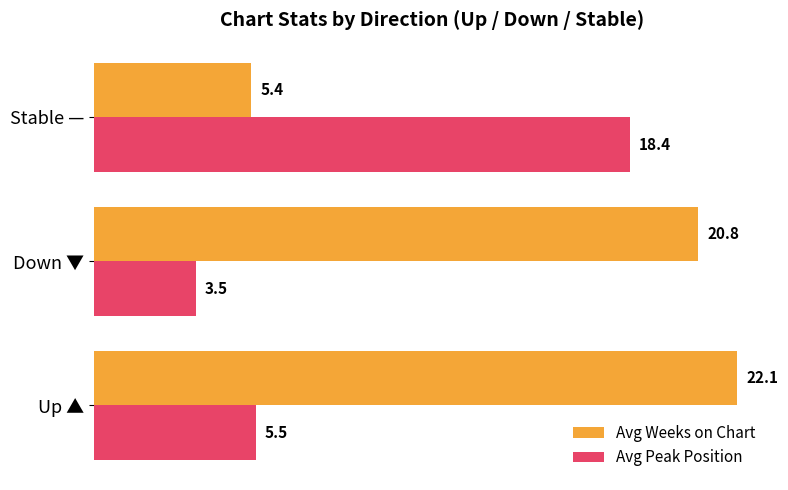

List the series in order of their overall mean, lowest first.

Avg Peak Position, Avg Weeks on Chart